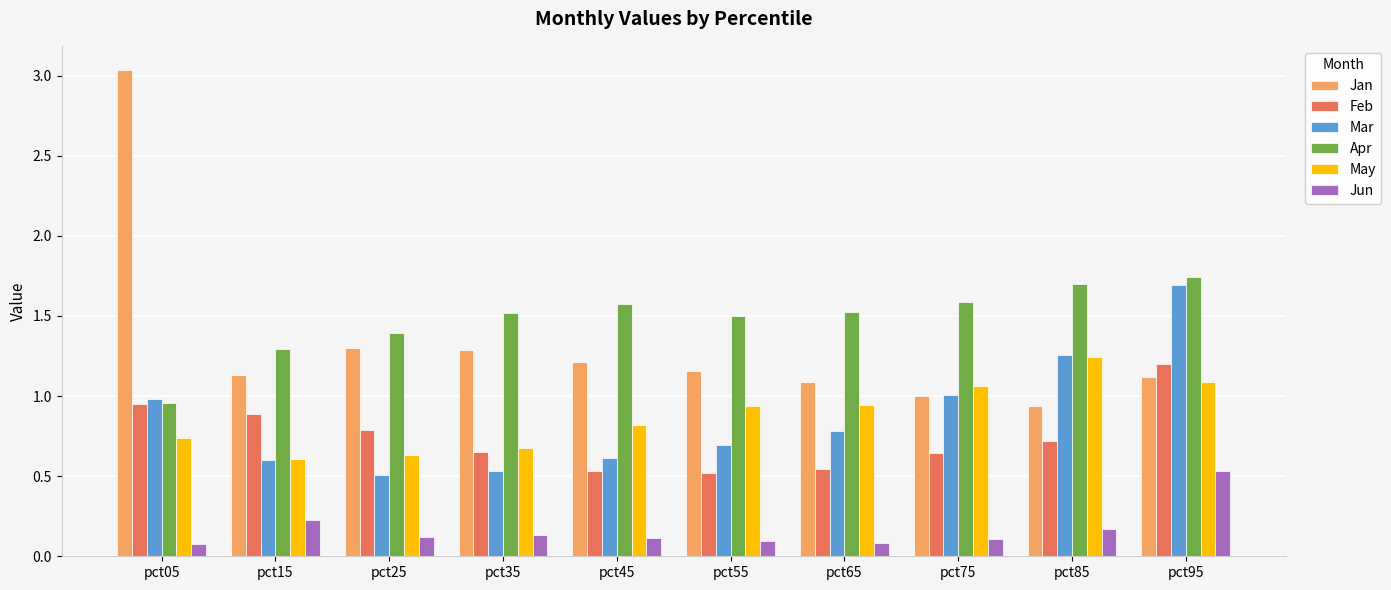

Rank the series at pct55 from highest to lowest value.

Apr, Jan, May, Mar, Feb, Jun